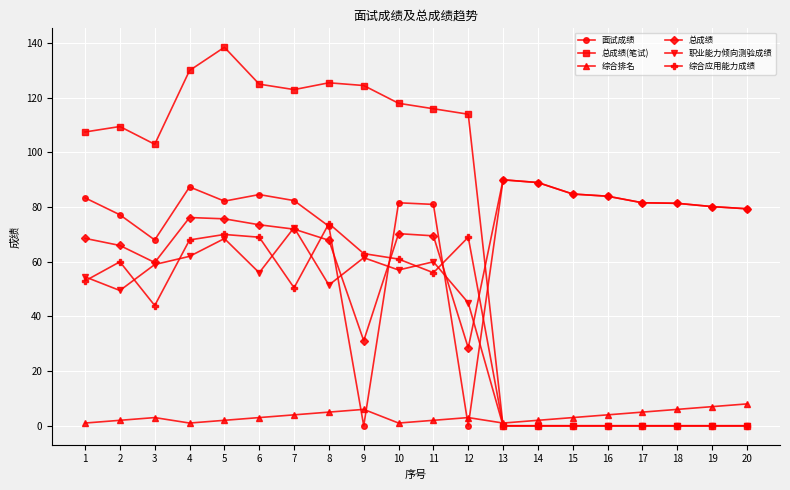

True or false: 综合排名 has more than 2 interior local peaks.

True